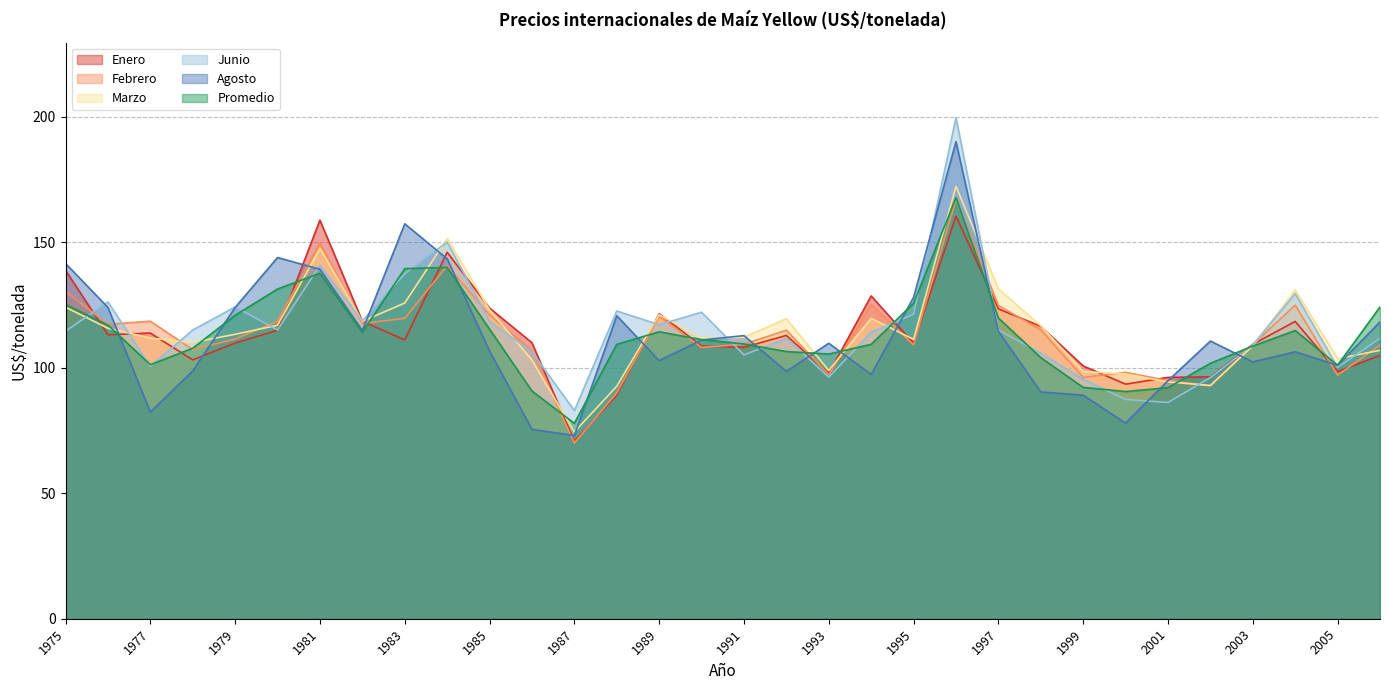

The value of Junio at 1984 is 150.1. True or false?

True